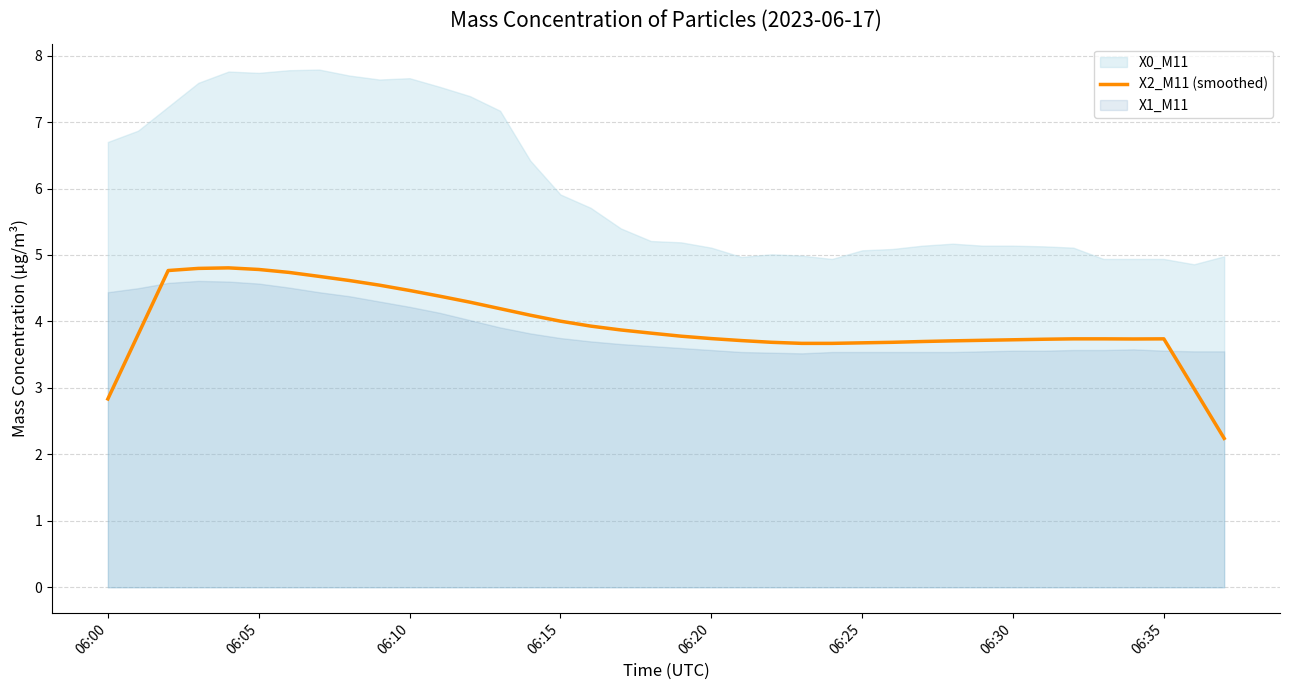

What is the minimum value shown in the chart?

2.2